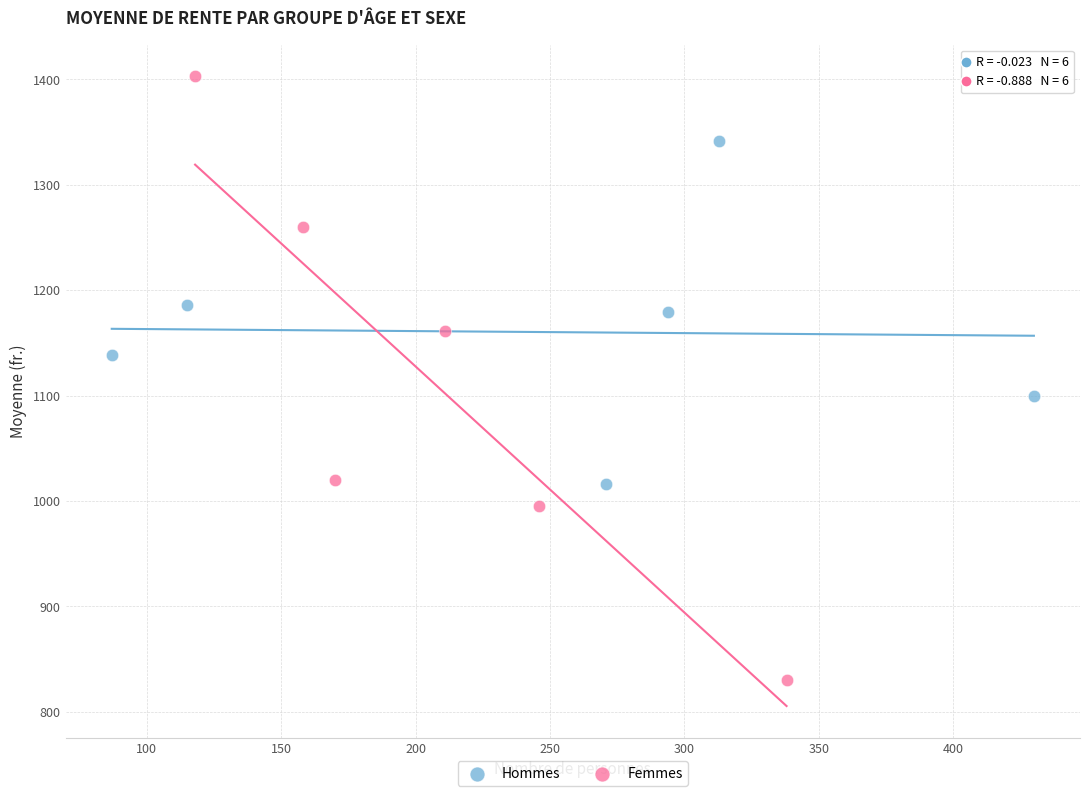

Which series contains the lowest Y value?

Femmes